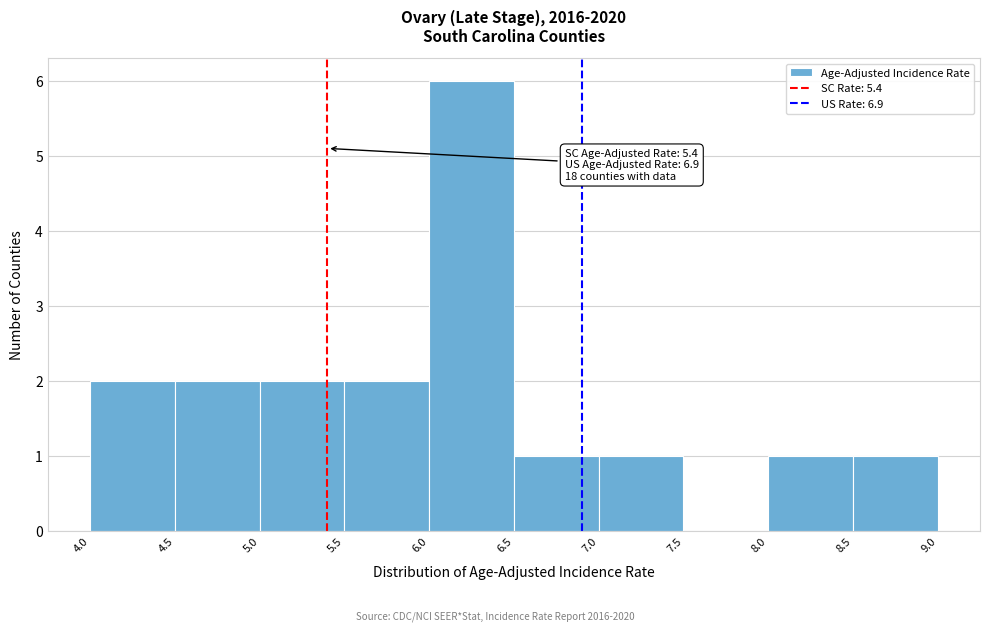

Over which range of the x-axis is the bar tallest?

6.0 to 6.5